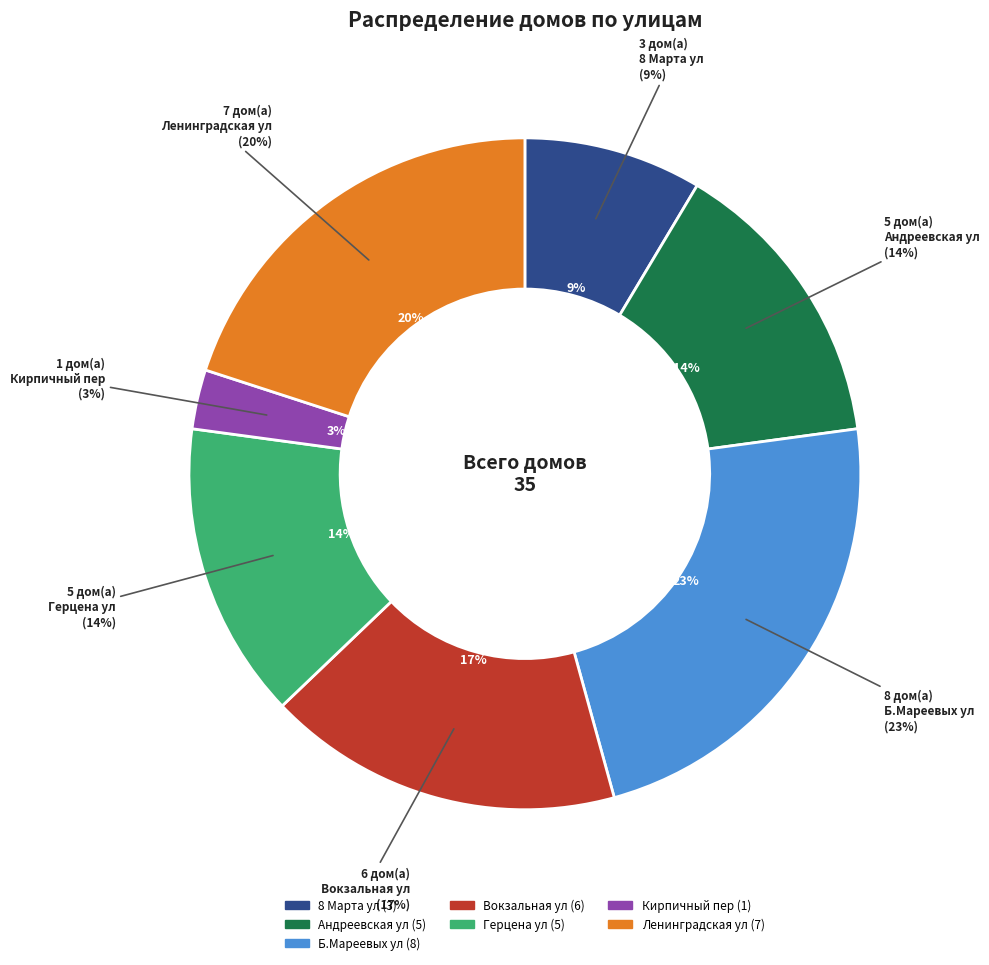

Which slice is the smallest?

Кирпичный пер